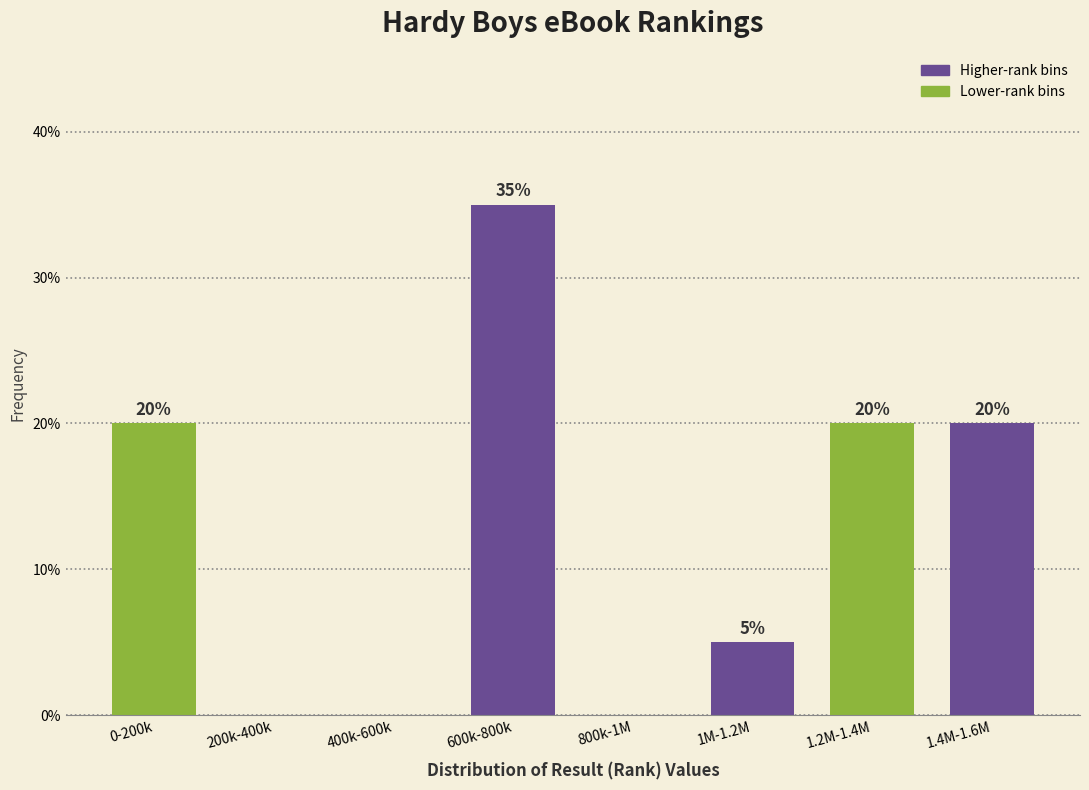

Reading left to right, extract all data points from this chart.

0-200k=20	200k-400k=0	400k-600k=0	600k-800k=35	800k-1M=0	1M-1.2M=5	1.2M-1.4M=20	1.4M-1.6M=20